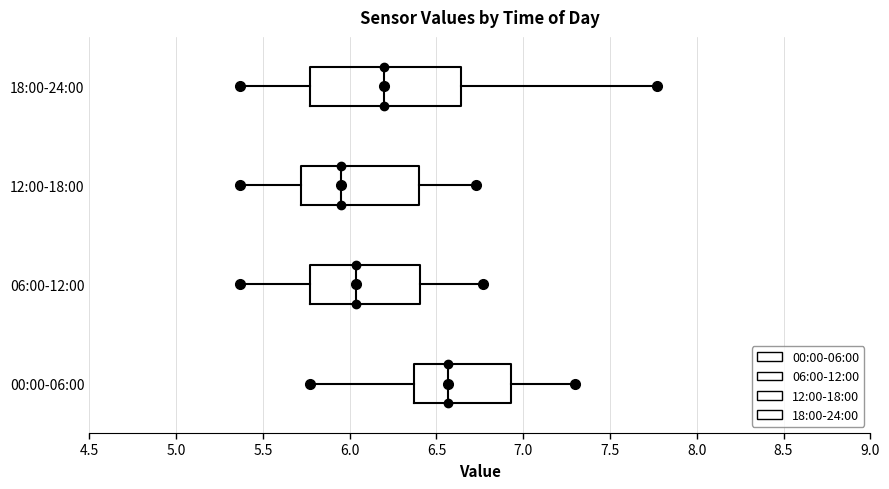

Which box is the widest, from its left edge to its right edge?

18:00-24:00